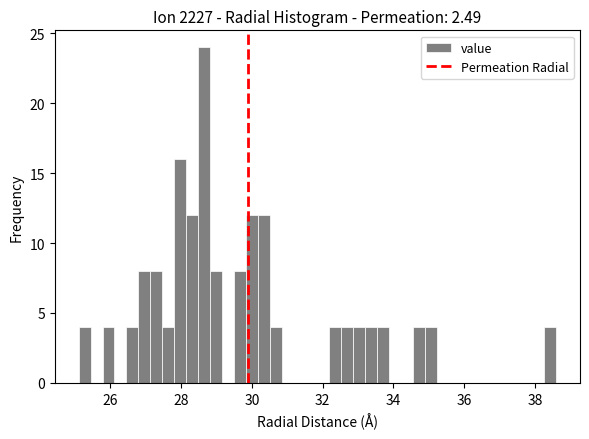

Read against the x-axis, roughly where is the centre of the tallest bar?

28.6